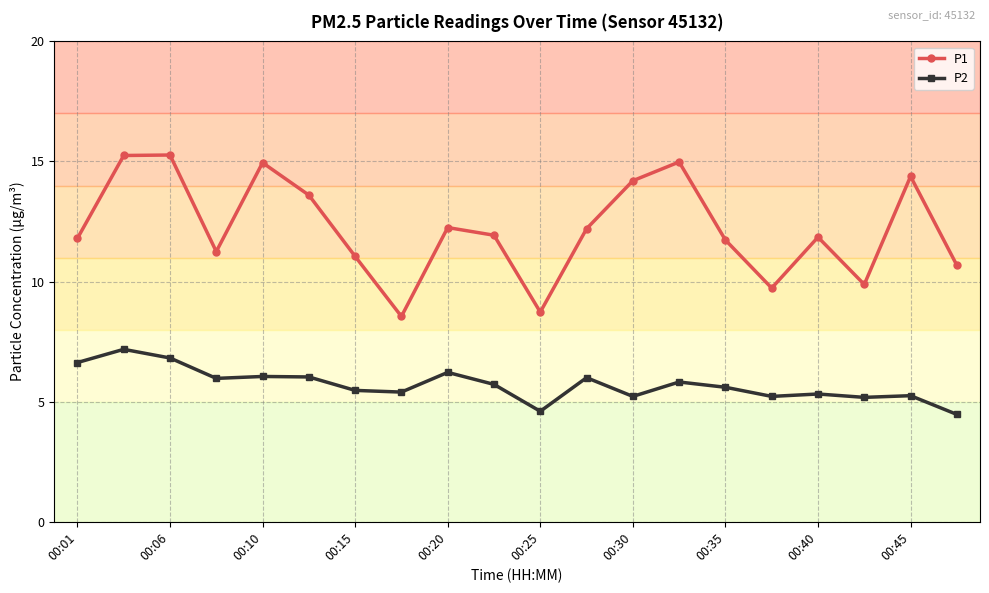

Which series has the widest spread of values?

P1